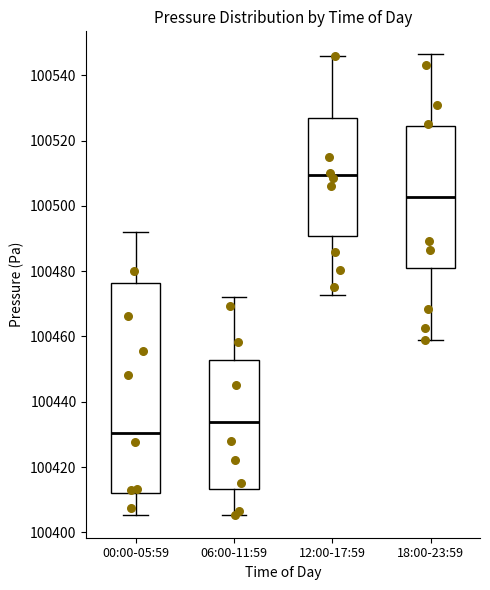

Which box has the highest median line?

12:00-17:59